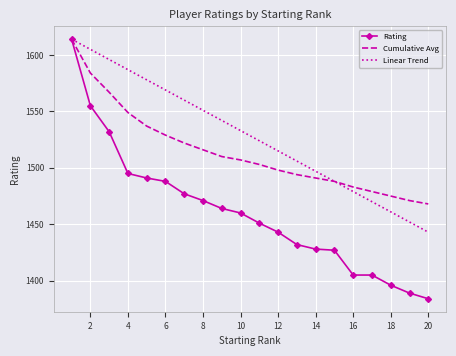

Which series has the largest total across all categories?

Linear Trend